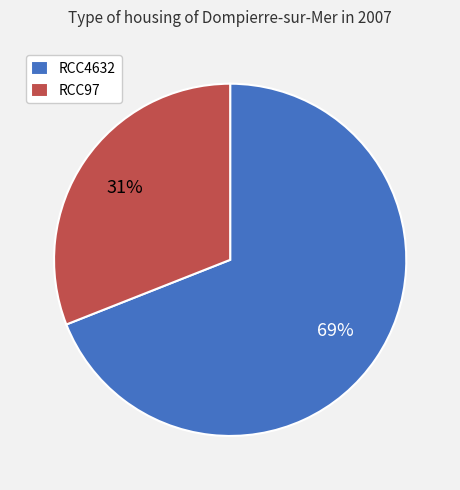

Do RCC97 and RCC4632 together represent more than half of the pie?

Yes